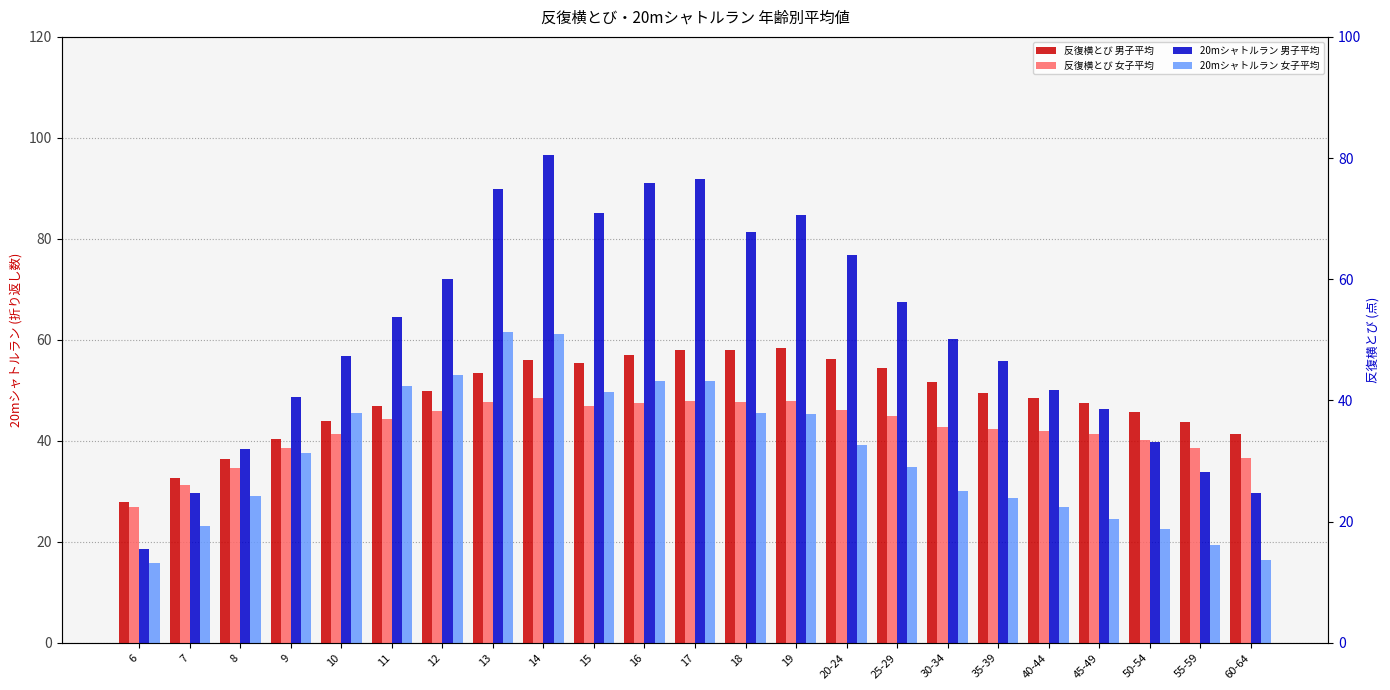

The 20mシャトルラン 女子平均 series shows 23.1 at 7. True or false?

True